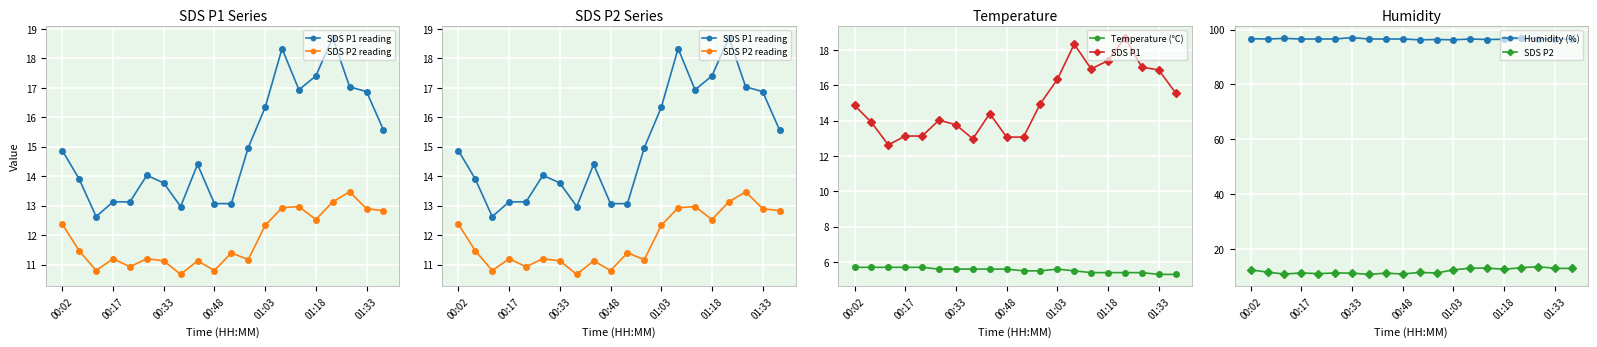

True or false: SDS P1 and Temperature (°C) intersect in this chart.

False